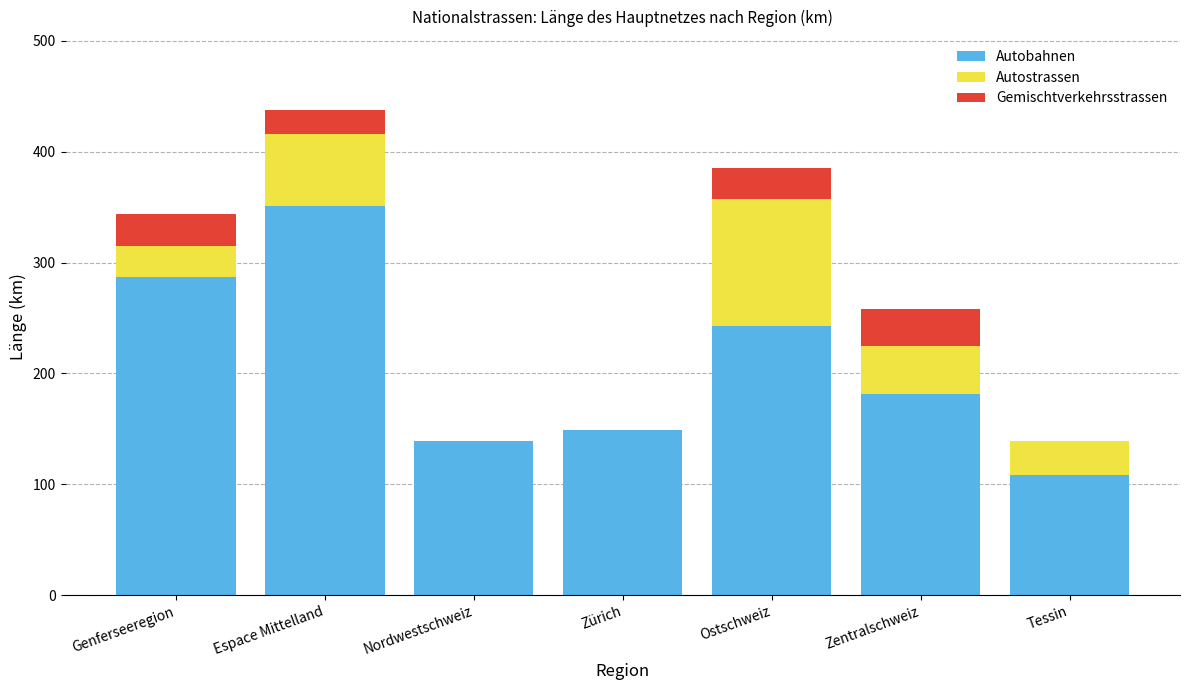

Reading left to right, what are the values for Autobahnen?

Genferseeregion=286.8	Espace Mittelland=350.7	Nordwestschweiz=139.0	Zürich=149.1	Ostschweiz=242.8	Zentralschweiz=181.2	Tessin=108.0